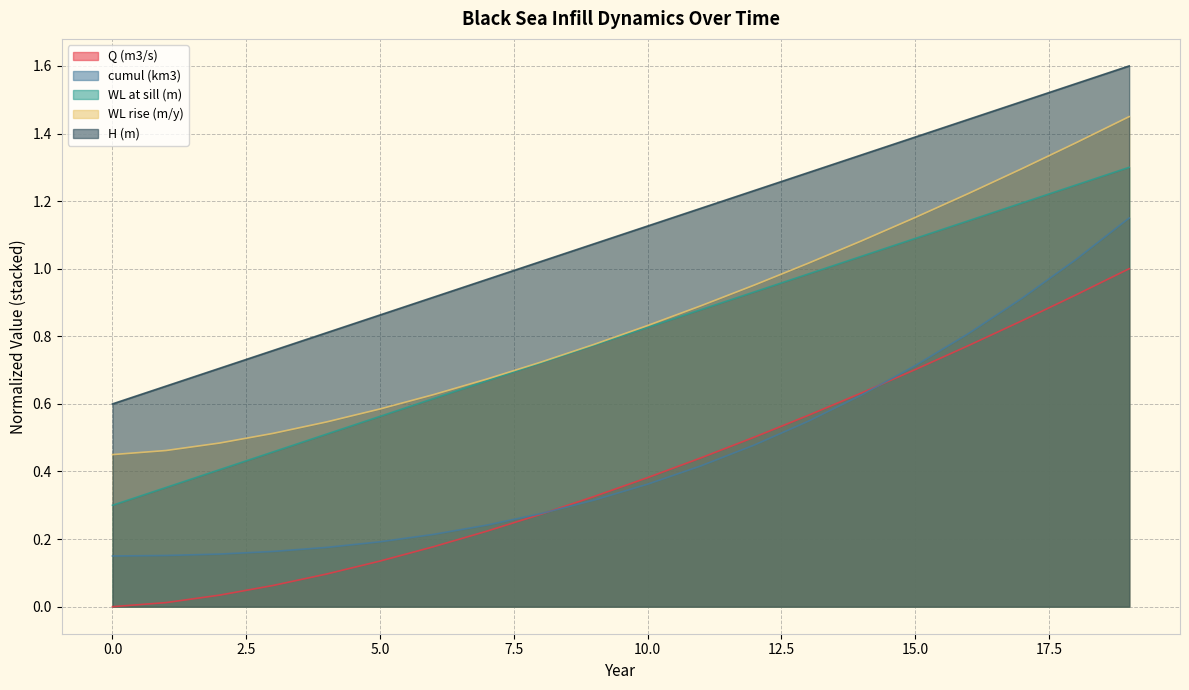

Does the chart display data point markers on the line(s)?

No